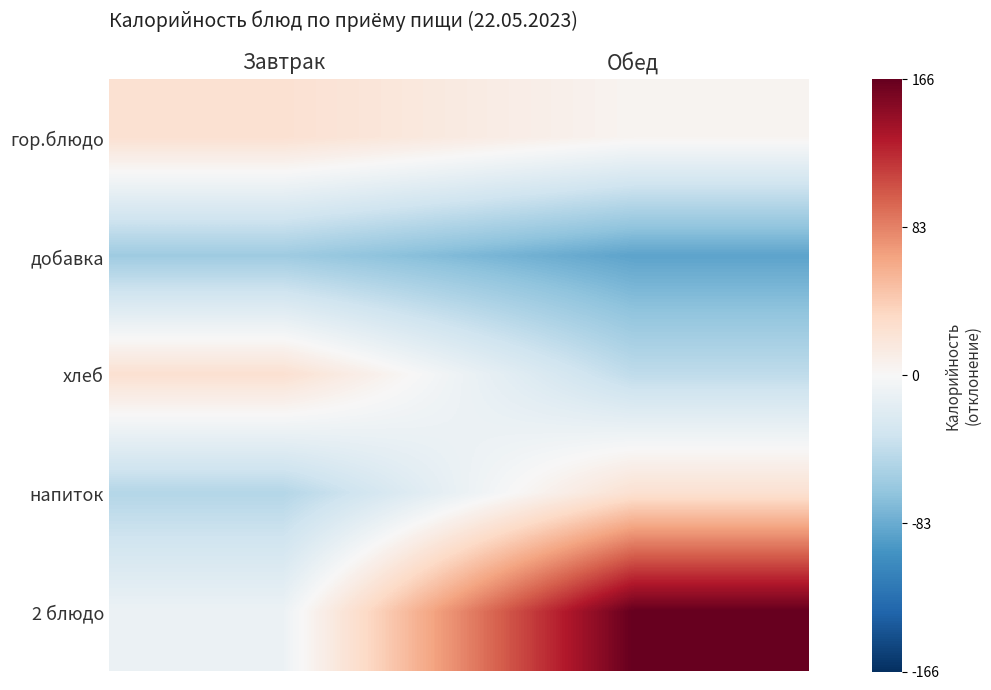

What is the difference between the highest and lowest values at Завтрак?

85.0